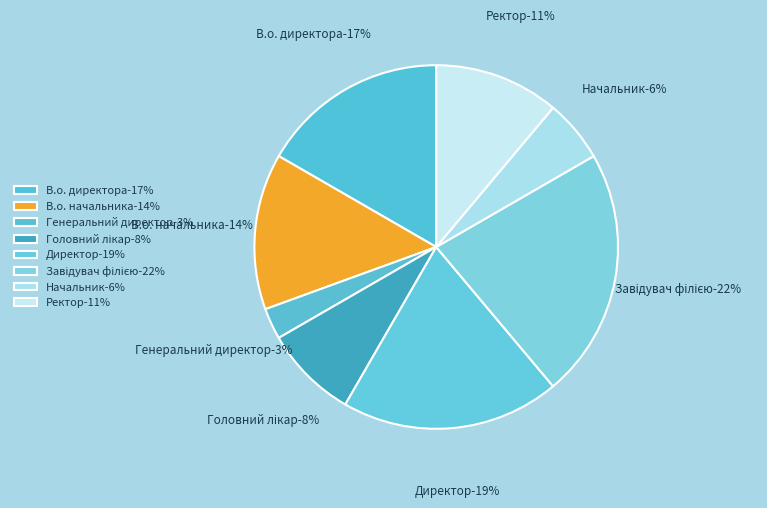

Rank the categories by value from highest to lowest.

Завідувач філією, Директор, В.о. директора, В.о. начальника, Ректор, Головний лікар, Начальник, Генеральний директор